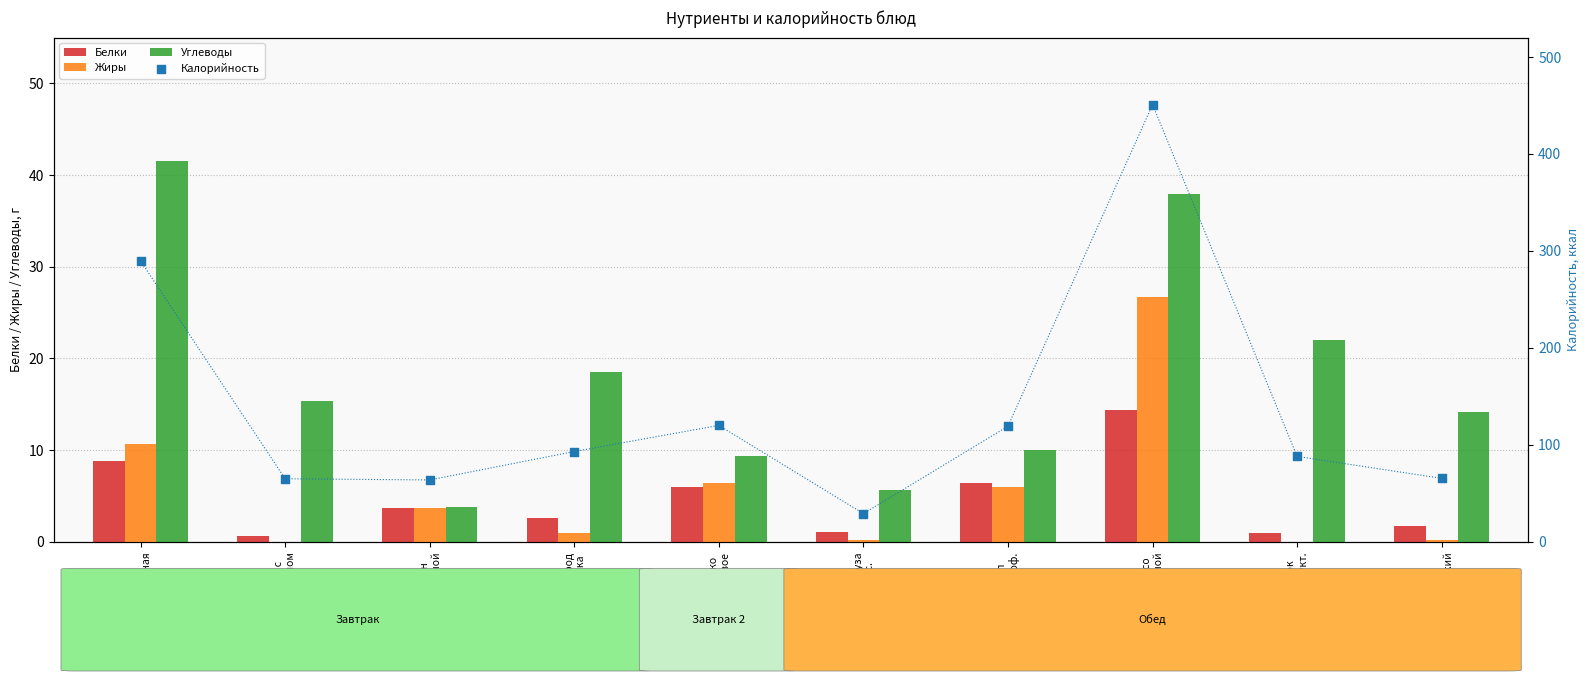

Which series reaches the minimum Y coordinate?

Жиры